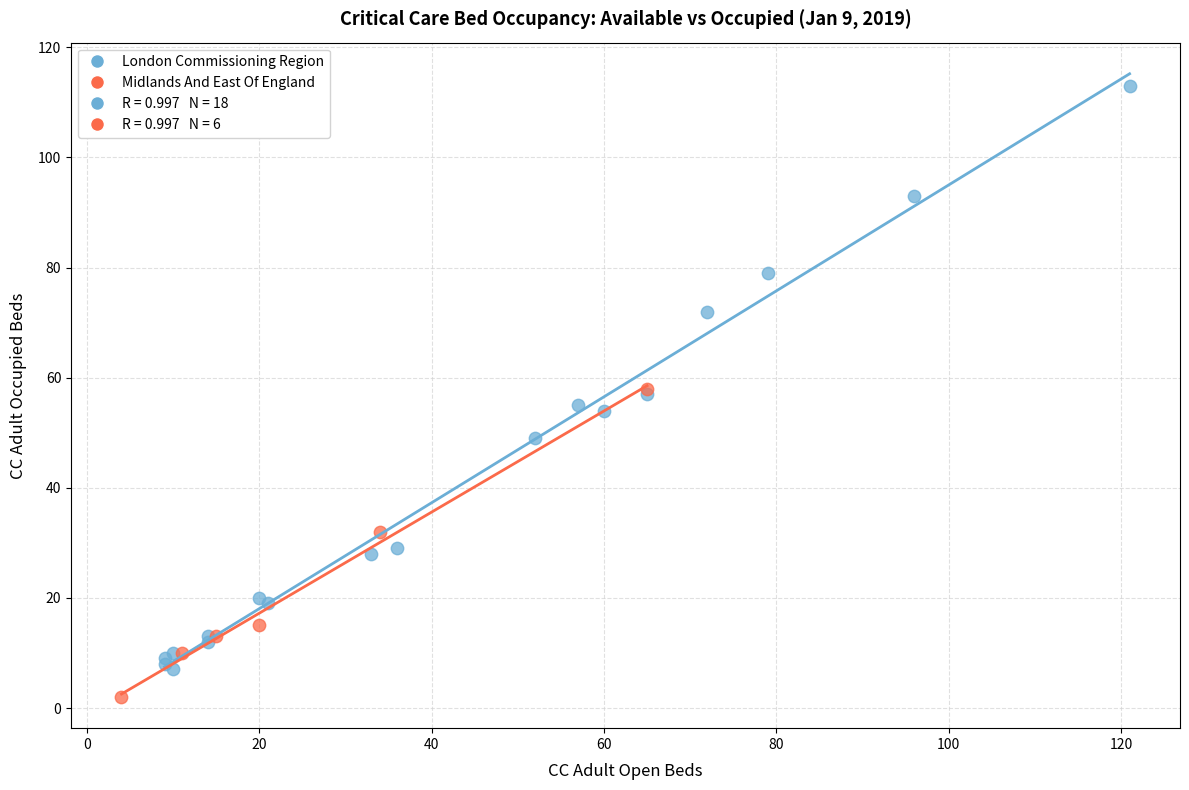

Which series reaches the maximum Y coordinate?

London Commissioning Region